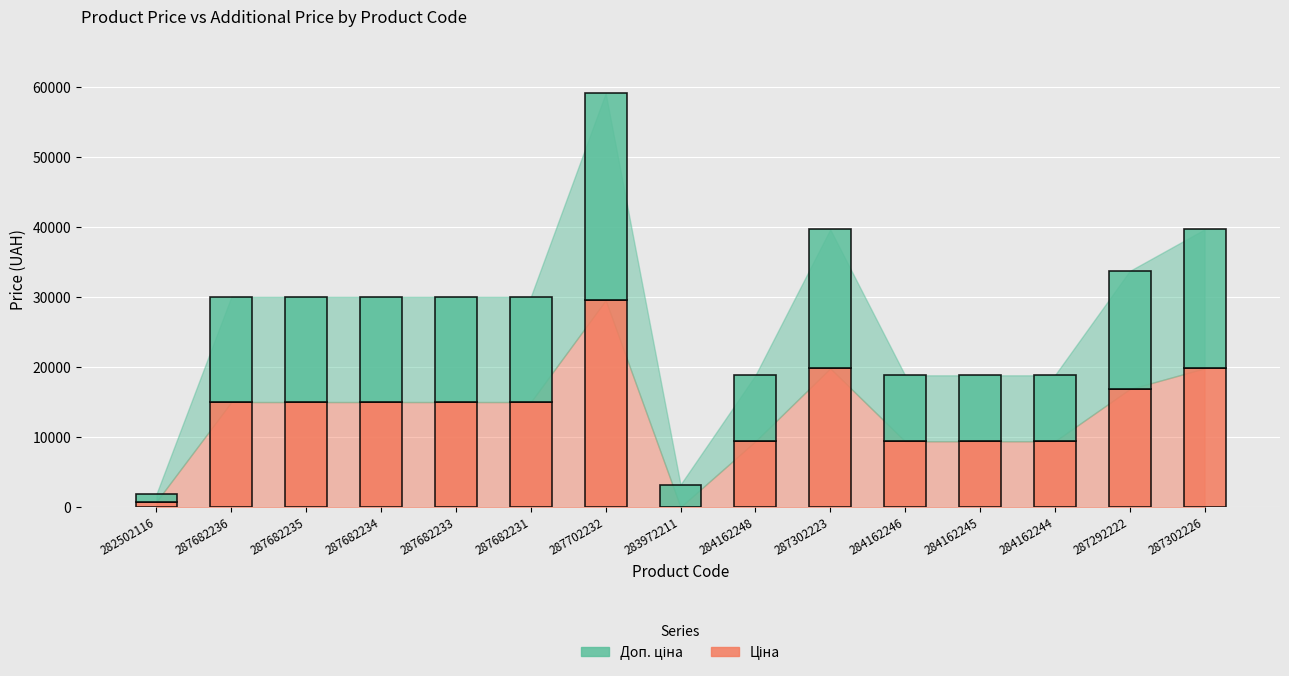

At which category is the sum across all series the highest?

287702232